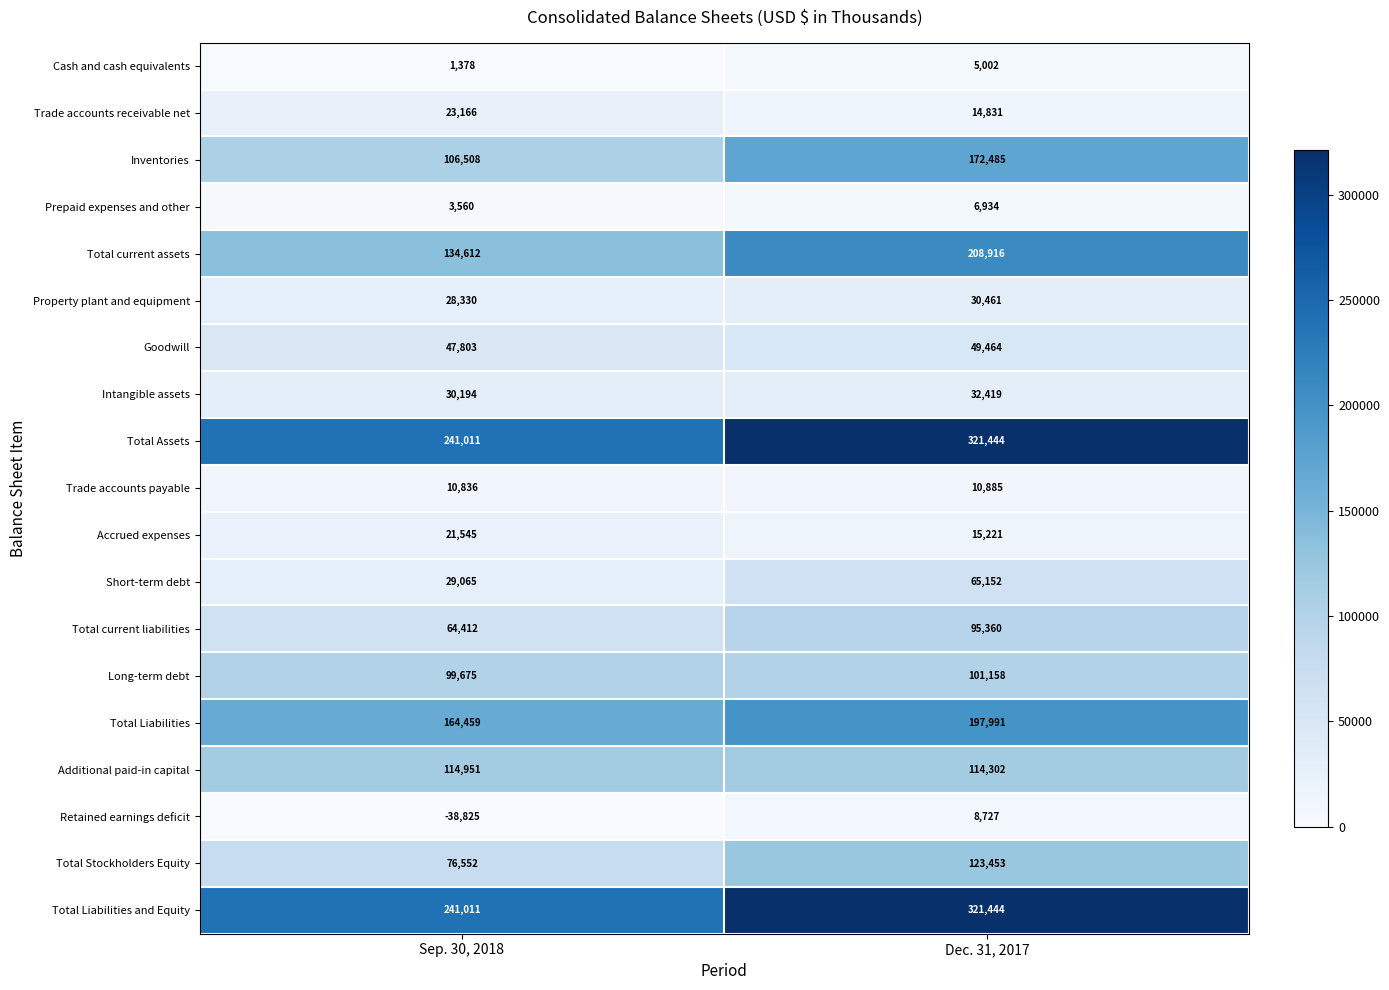

Read the Property plant and equipment value at Sep. 30, 2018, to the nearest 100.

28300